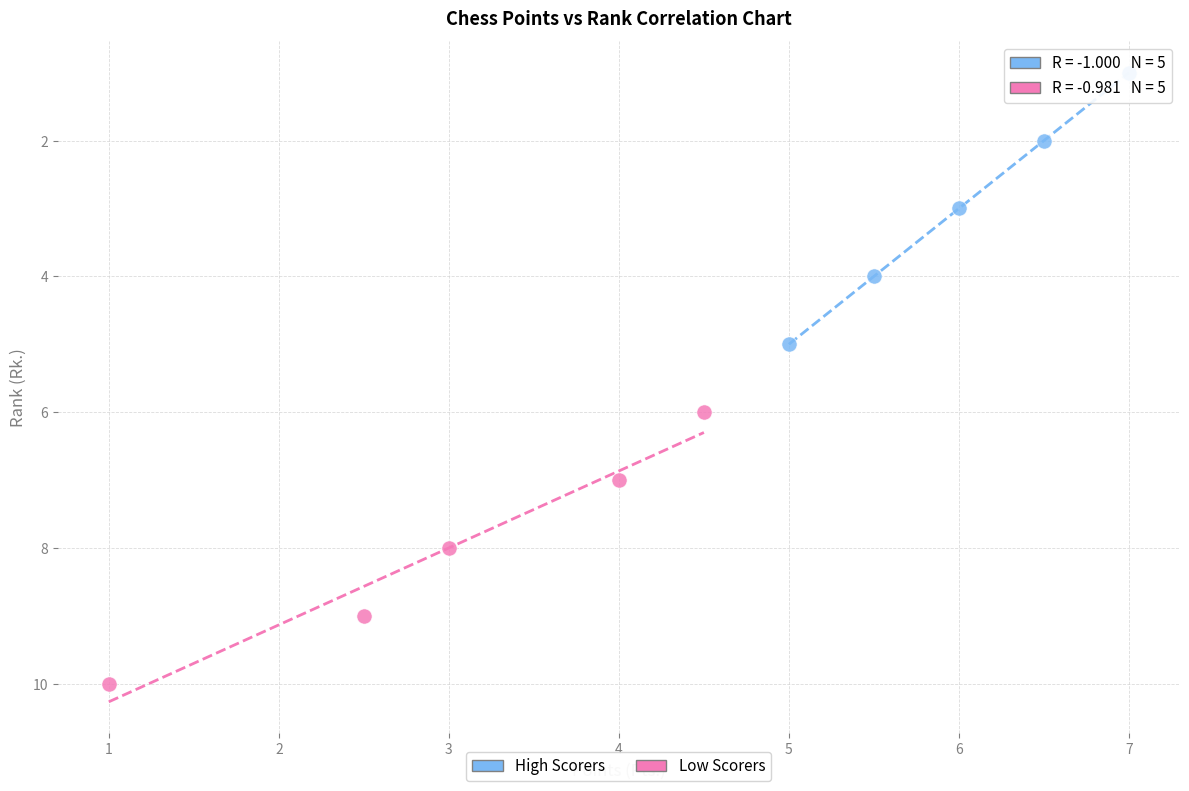

Which series contains the lowest Y value?

High Scorers